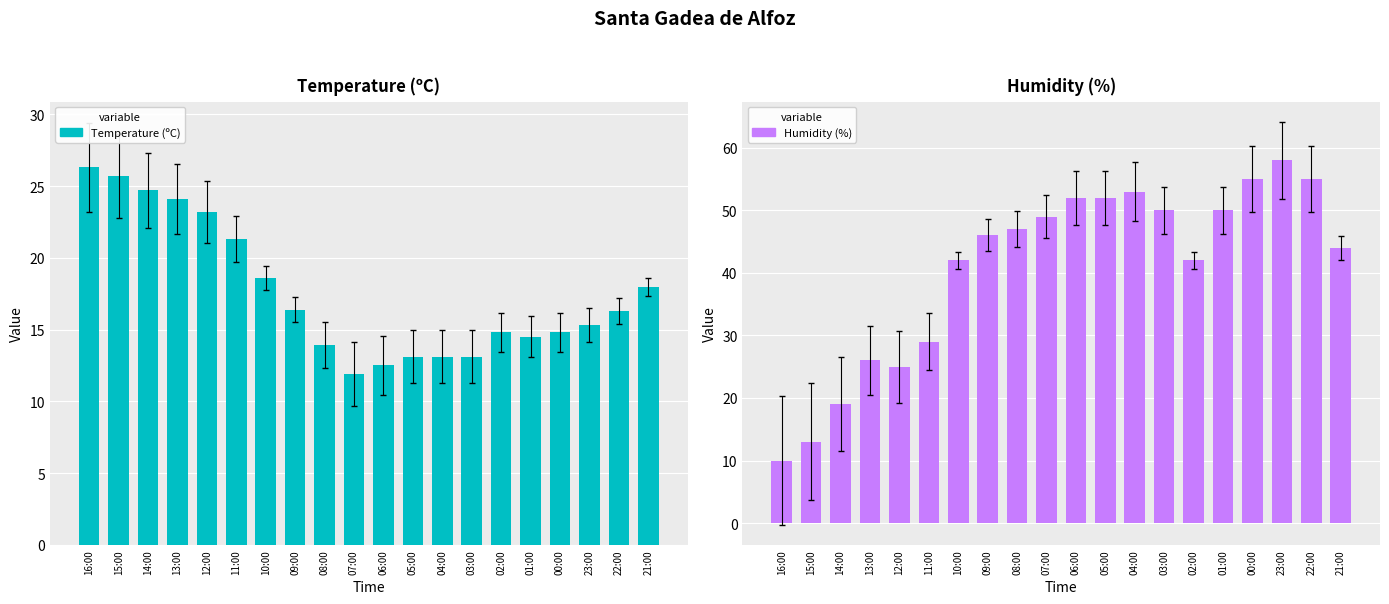

Reading left to right, transcribe all the data shown in this chart.

Temperature (ºC): 16:00=26.3	15:00=25.7	14:00=24.7	13:00=24.1	12:00=23.2	11:00=21.3	10:00=18.6	09:00=16.4	08:00=13.9	07:00=11.9	06:00=12.5	05:00=13.1	04:00=13.1	03:00=13.1	02:00=14.8	01:00=14.5	00:00=14.8	23:00=15.3	22:00=16.3	21:00=18.0
Humidity (%): 16:00=10.0	15:00=13.0	14:00=19.0	13:00=26.0	12:00=25.0	11:00=29.0	10:00=42.0	09:00=46.0	08:00=47.0	07:00=49.0	06:00=52.0	05:00=52.0	04:00=53.0	03:00=50.0	02:00=42.0	01:00=50.0	00:00=55.0	23:00=58.0	22:00=55.0	21:00=44.0